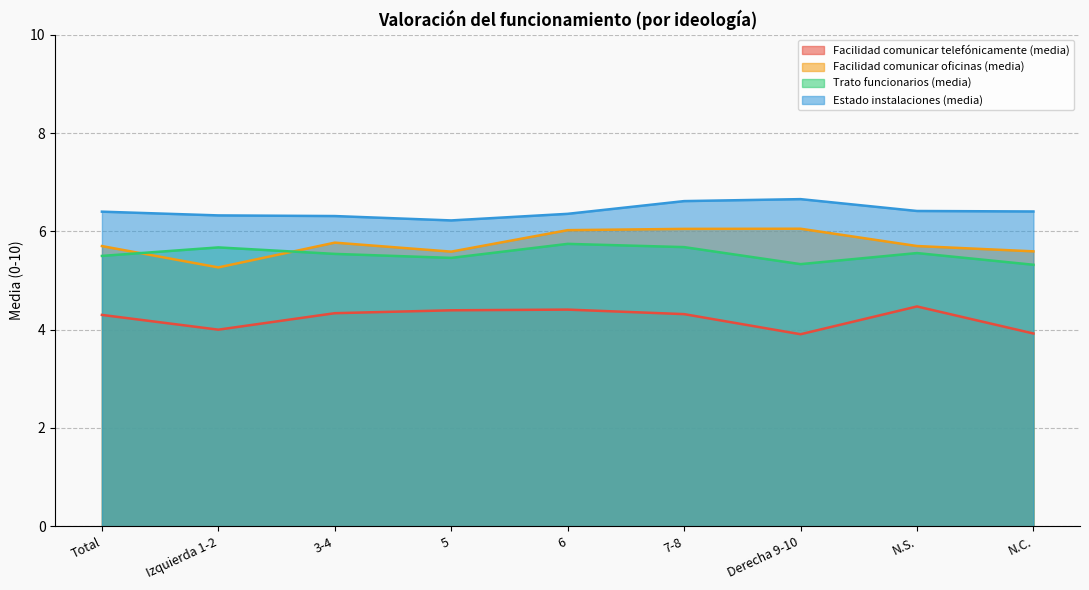

True or false: Facilidad comunicar telefónicamente (media) has a value of 1.8 at 5.

False